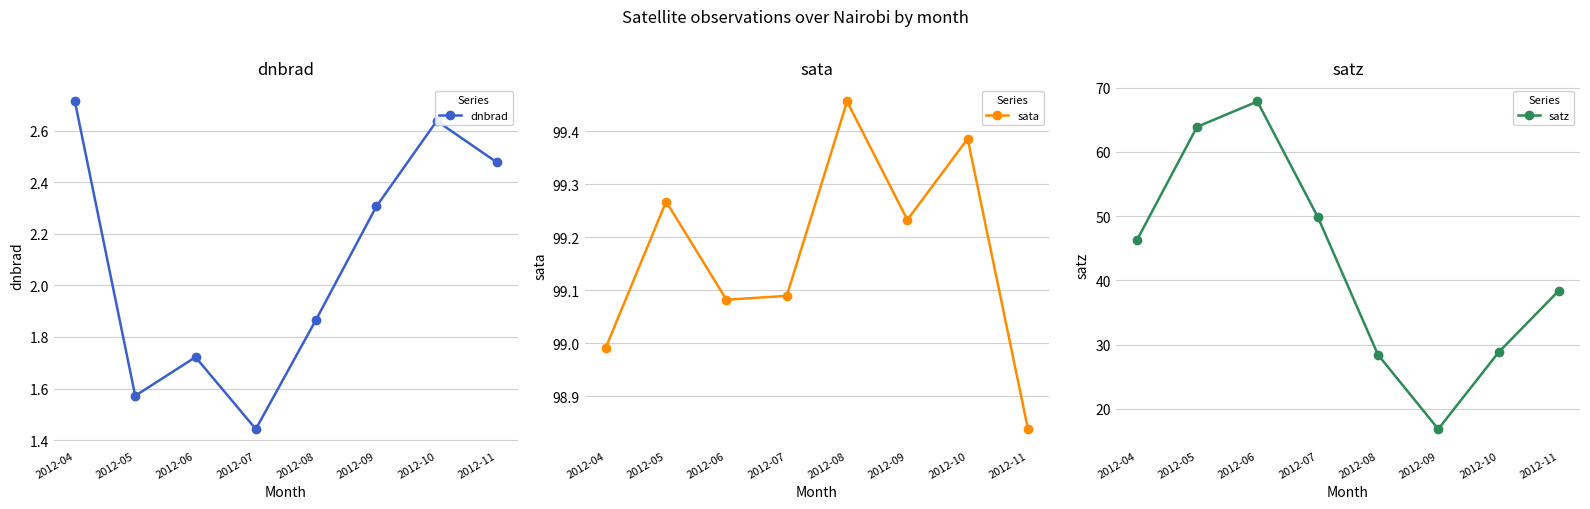

At which label does dnbrad first exceed 2?

2012-04